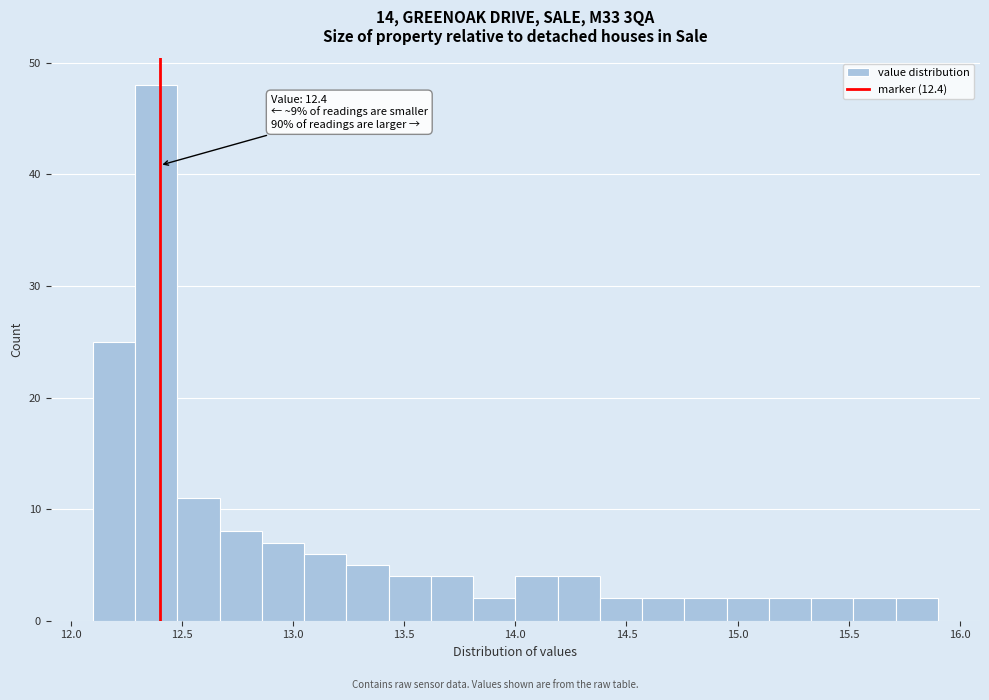

Read against the x-axis, roughly where is the centre of the tallest bar?

12.40